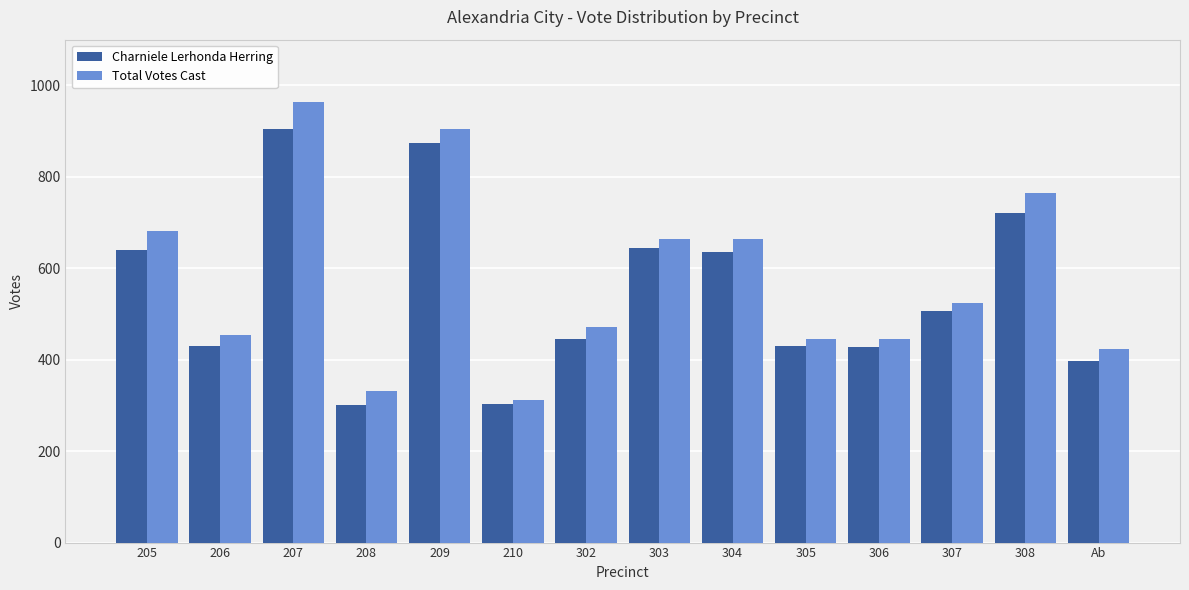

What is the sum of all Total Votes Cast values?

8046